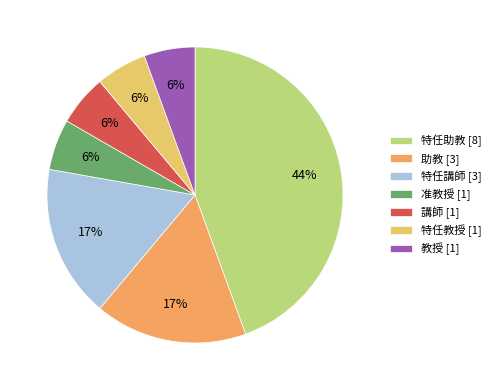

To the nearest percent, what is the average slice percentage?

14%